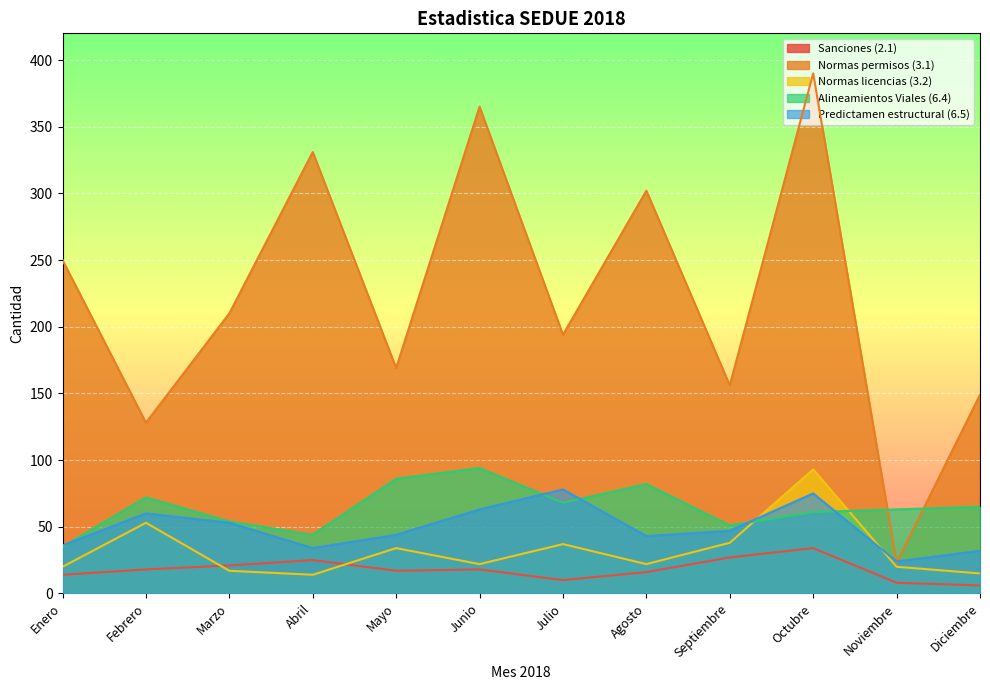

At Octubre, list the series in order from largest to smallest.

Normas permisos (3.1), Normas licencias (3.2), Predictamen estructural (6.5), Alineamientos Viales (6.4), Sanciones (2.1)